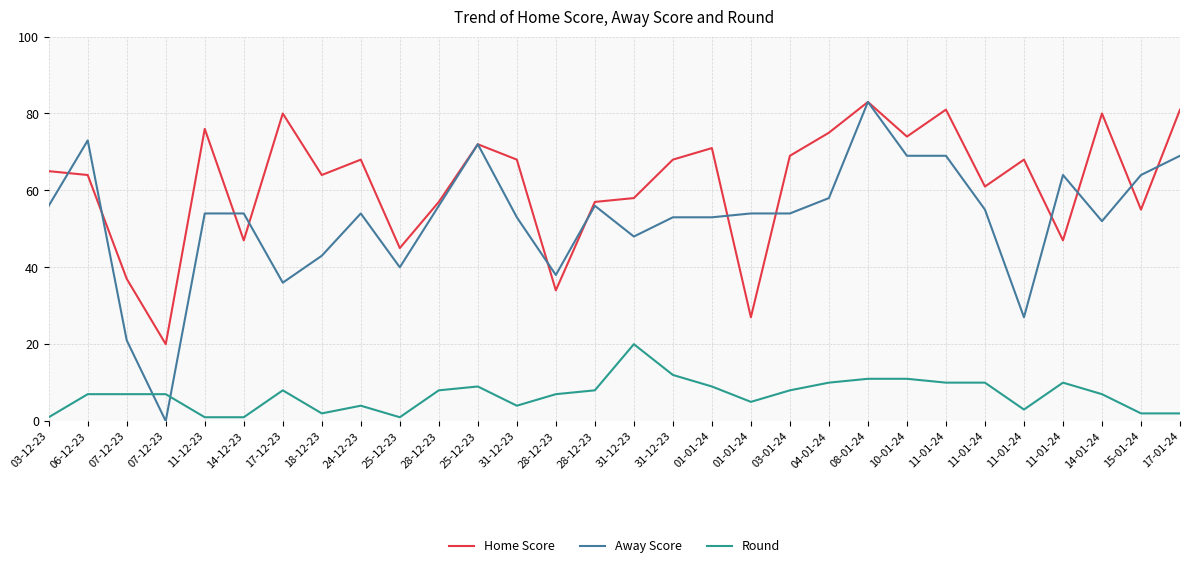

At which category is the sum across all series the highest?

08-01-24